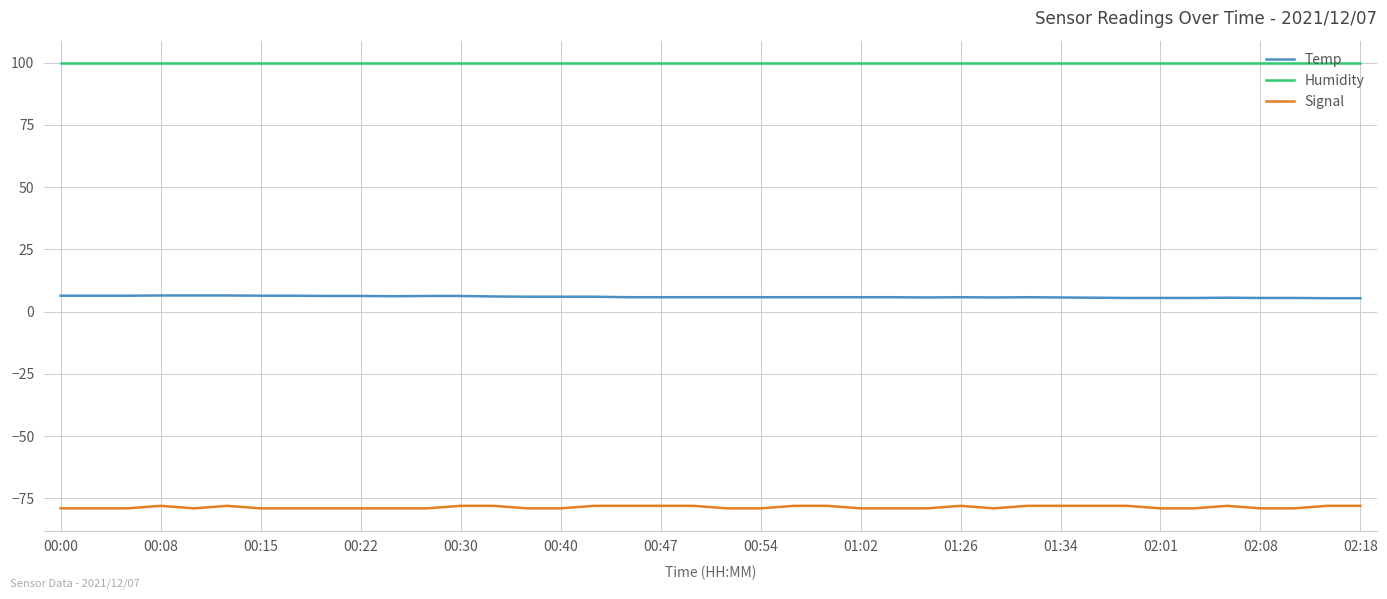

What is the smallest value displayed?

-79.0